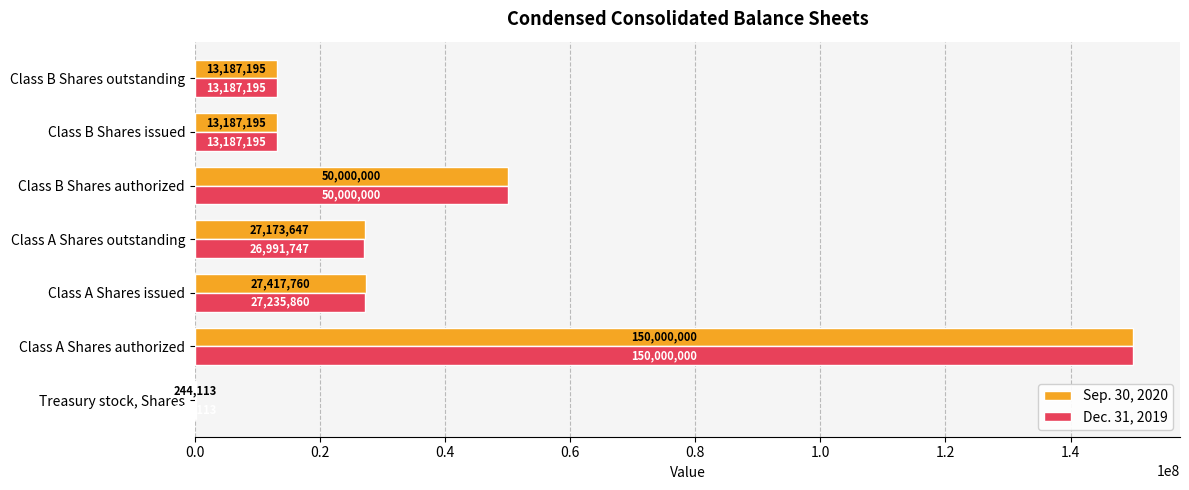

Read the Dec. 31, 2019 value at Class B Shares authorized, to the nearest 50.

50000000